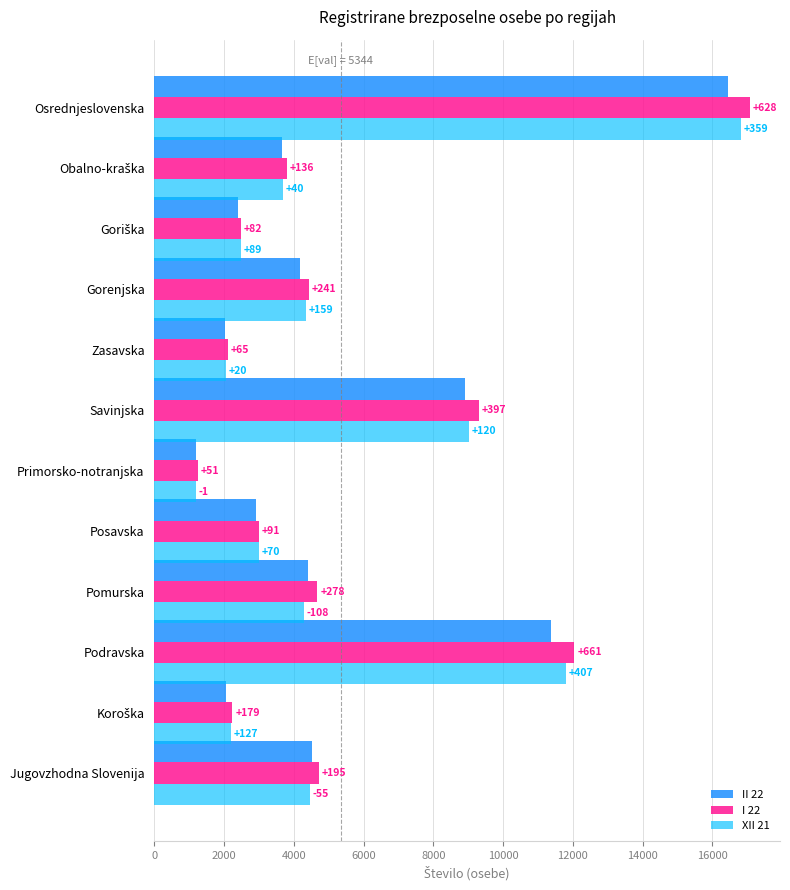

What are all the series names shown in the legend?

II 22, I 22, XII 21